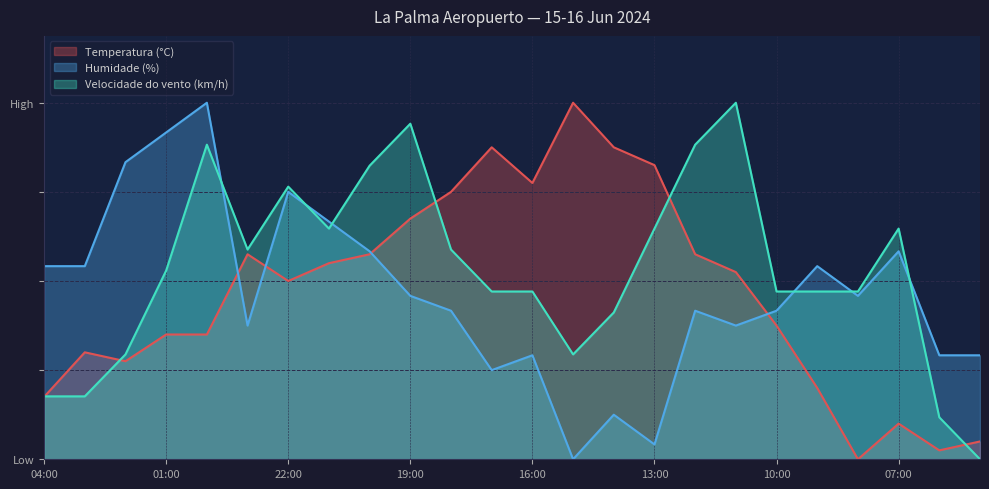

How many lines are shown in the chart?

3